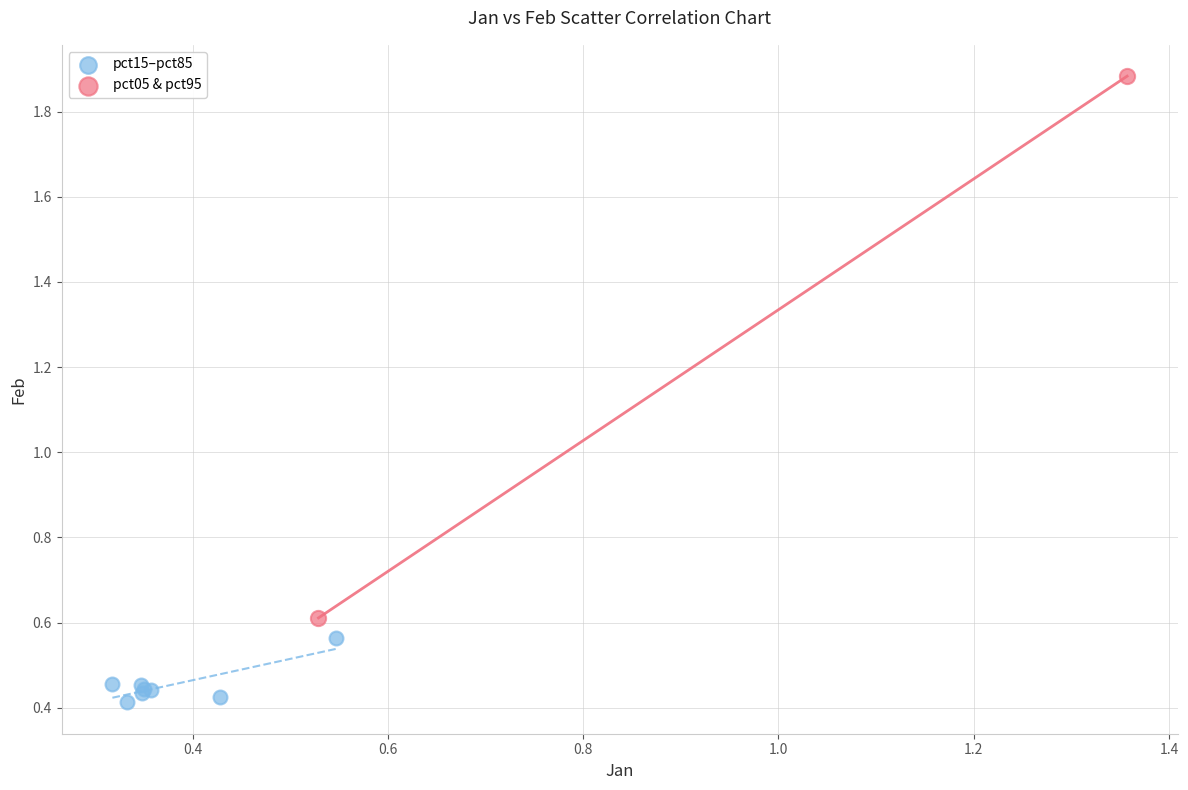

Which series contains the lowest Y value?

pct15–pct85